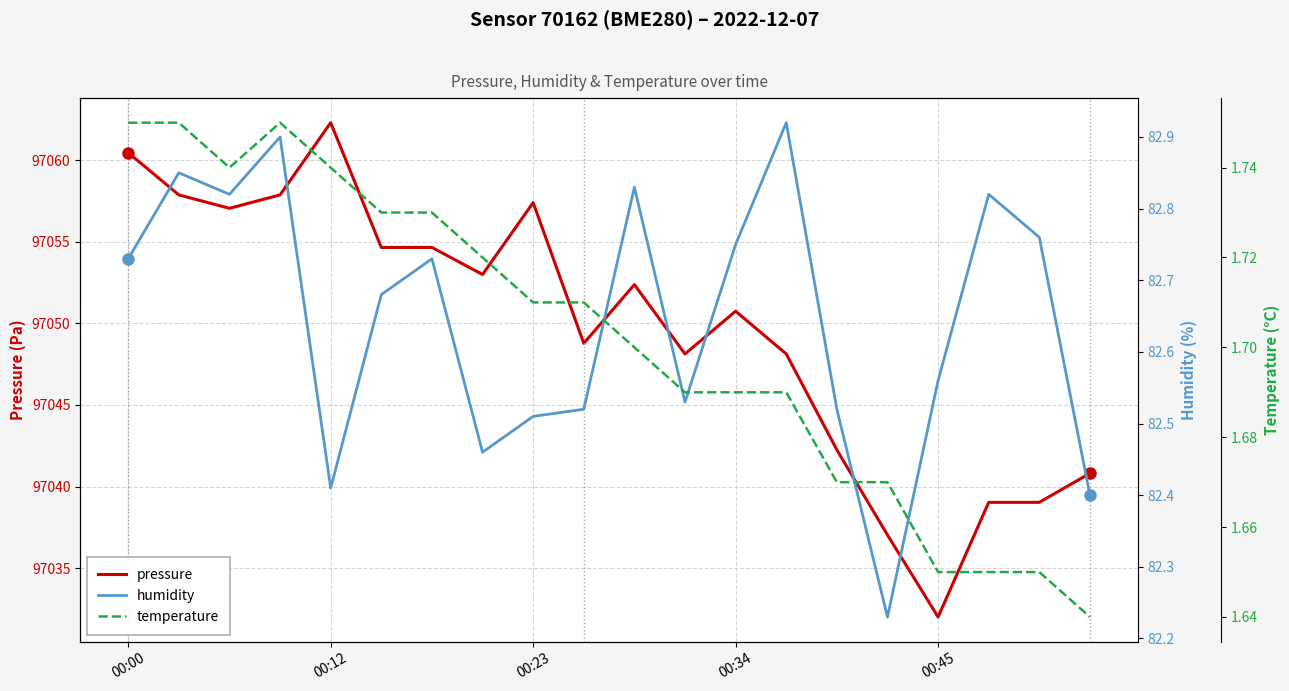

The value of pressure at 00:12 is 97062.3. True or false?

True